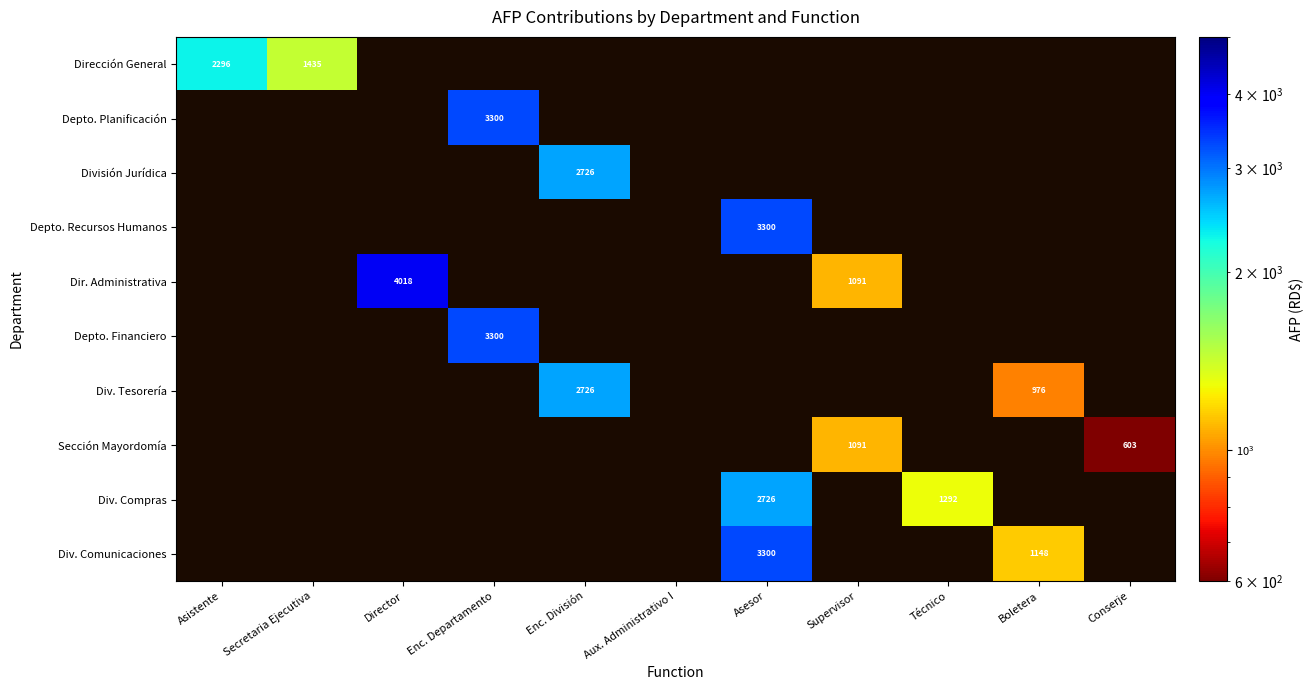

At how many categories does at least one series exceed 1603?

5